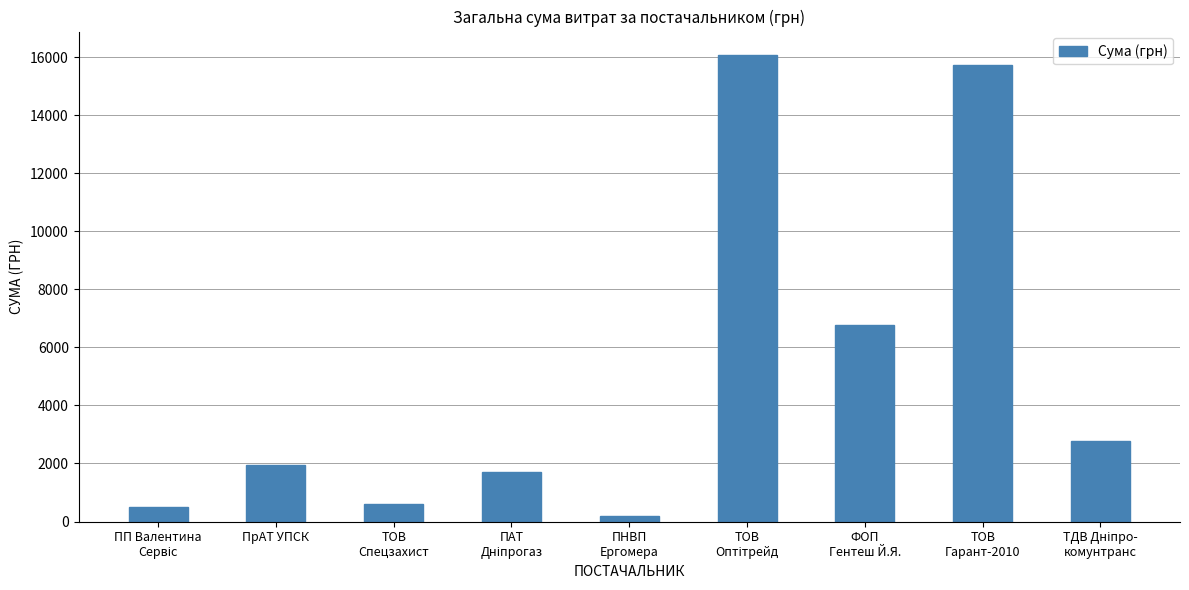

What is the smallest value displayed?

199.5